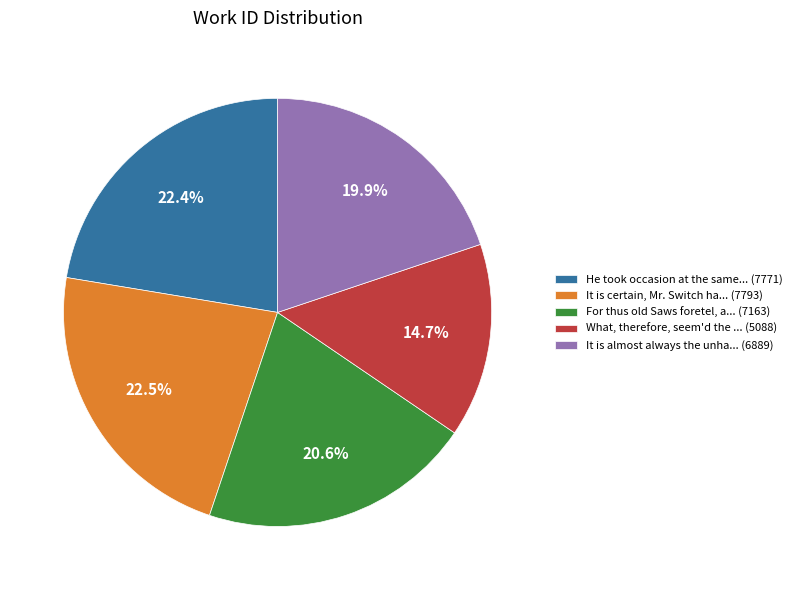

Is there any slice that represents more than half of the pie?

No